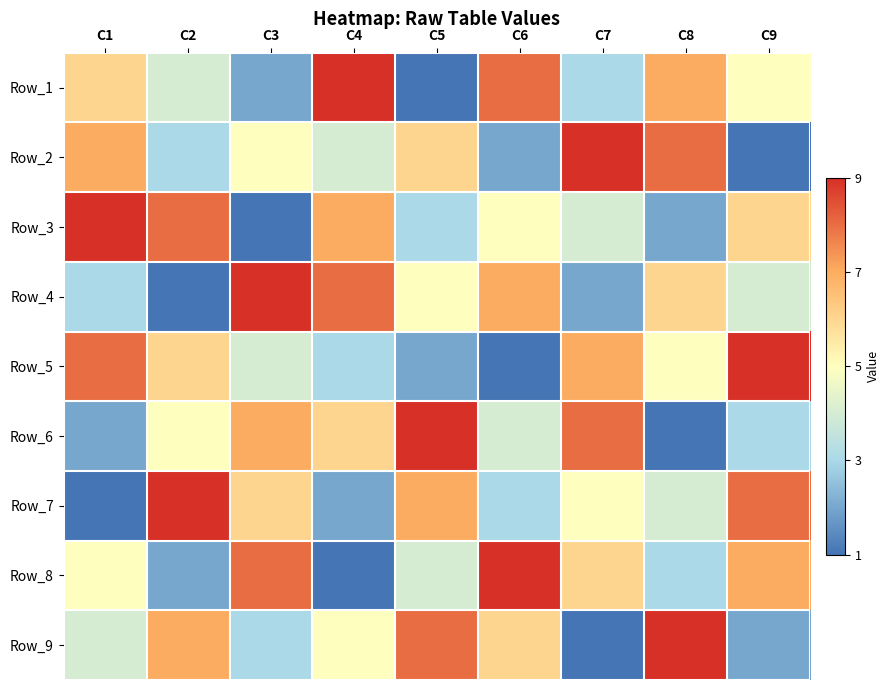

What is the spread (max minus min) of values at C9?

8